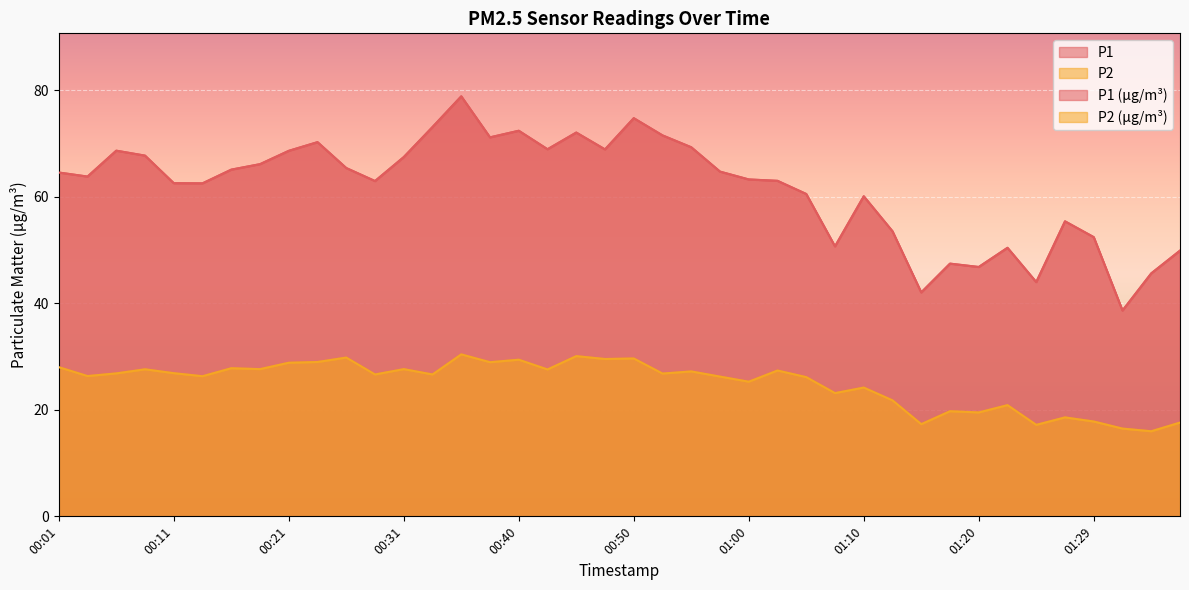

Count the number of categories in the chart.

40